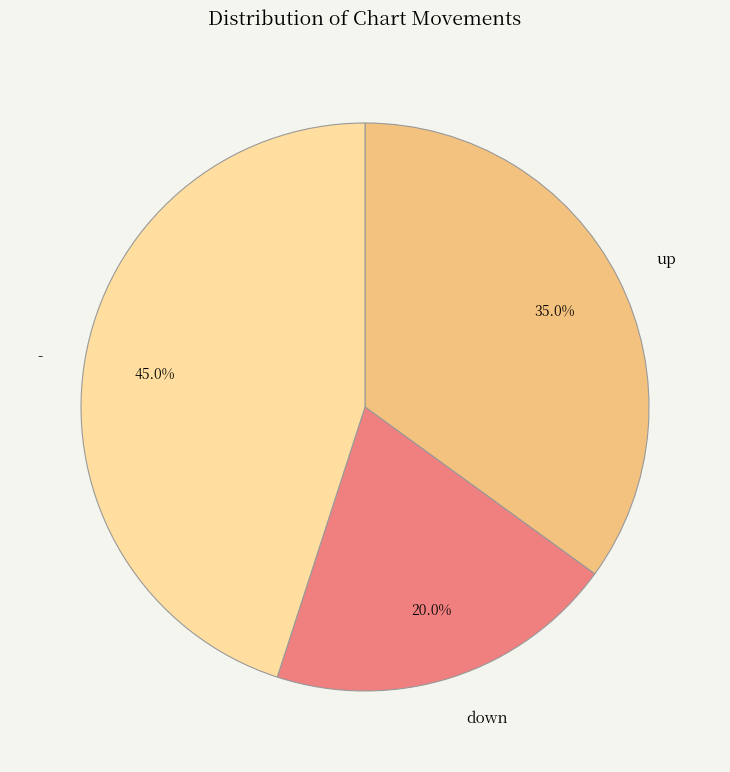

Rank the categories by value from highest to lowest.

-, up, down